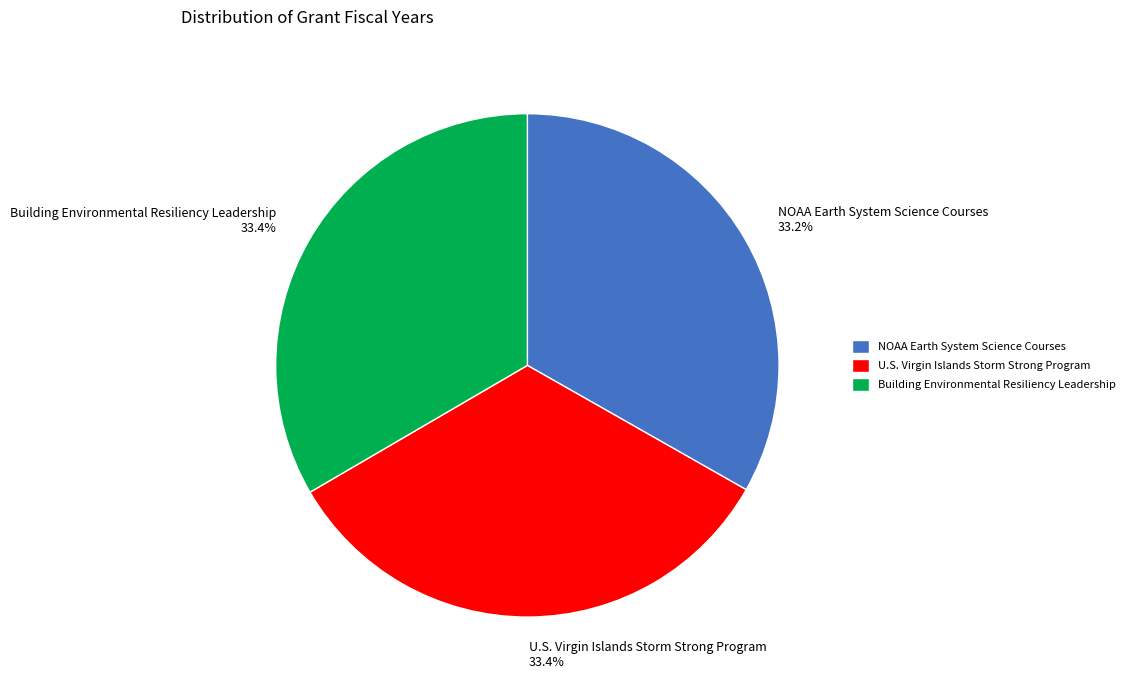

What is the total percentage of U.S. Virgin Islands Storm Strong Program and NOAA Earth System Science Courses?

66.6%